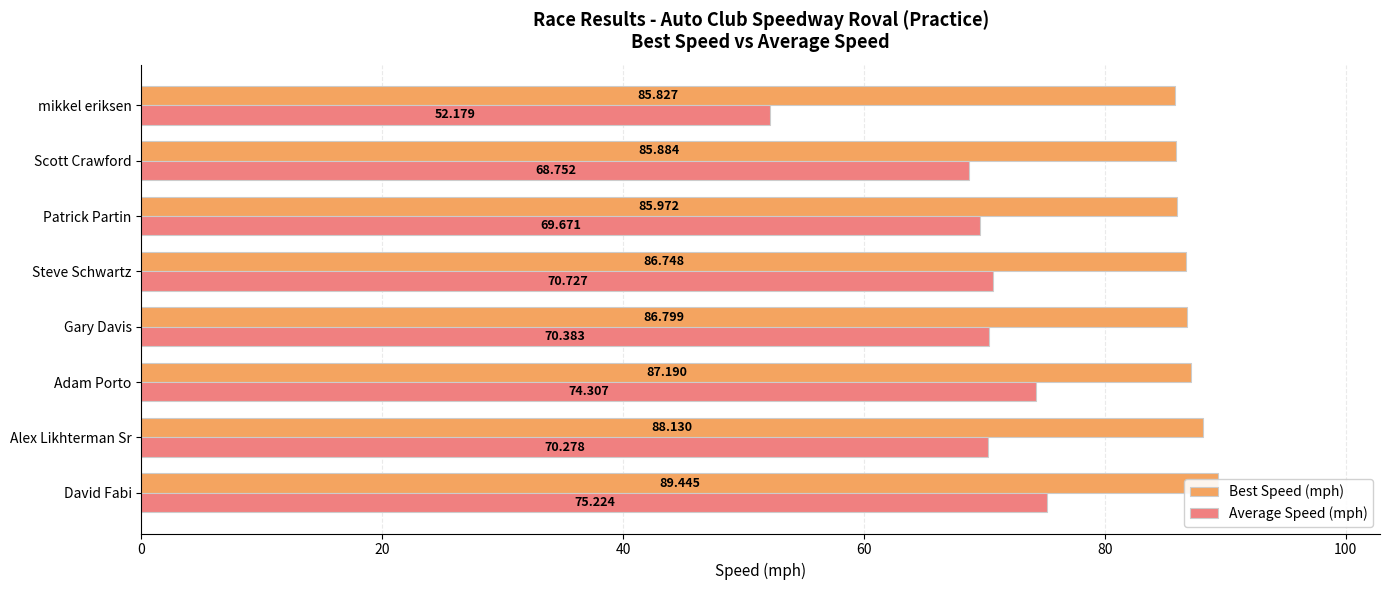

Are the bars grouped side by side (vs. stacked)?

Yes